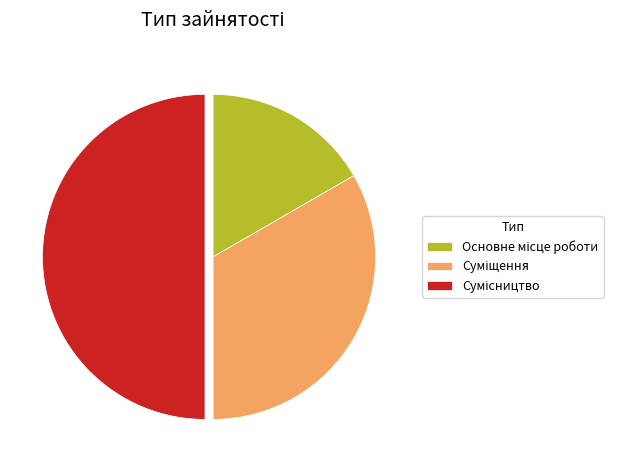

What percentage is the Сумісництво slice, to the nearest percent?

50%